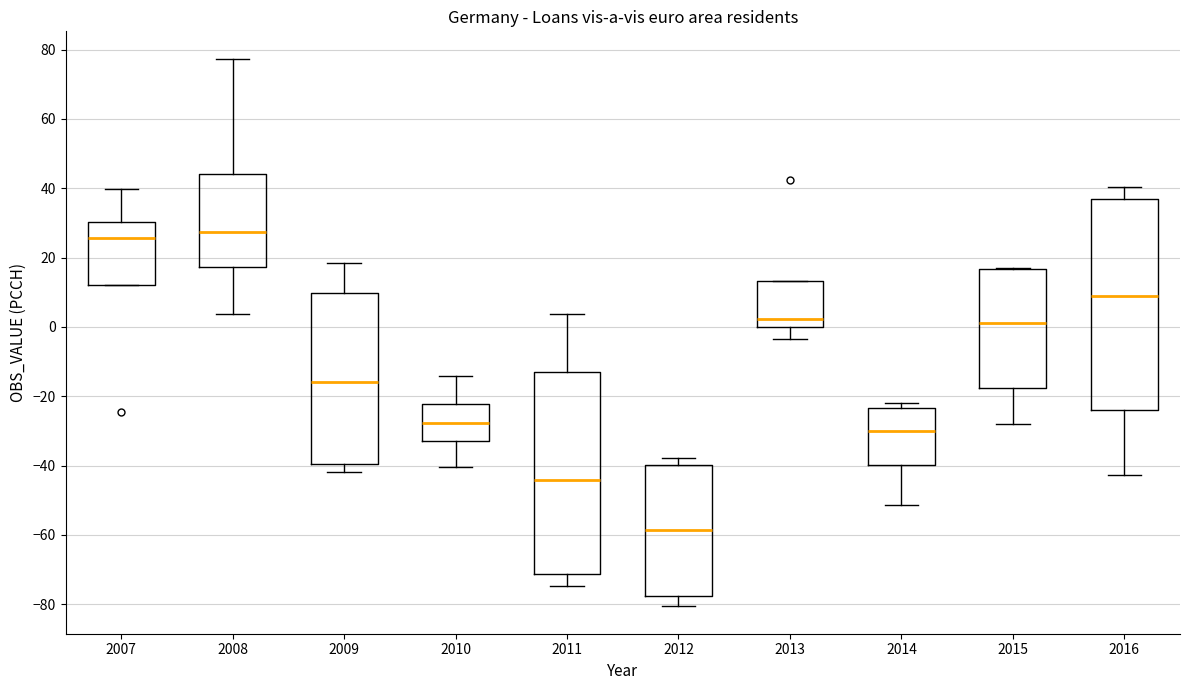

Which box has the lowest median line?

2012